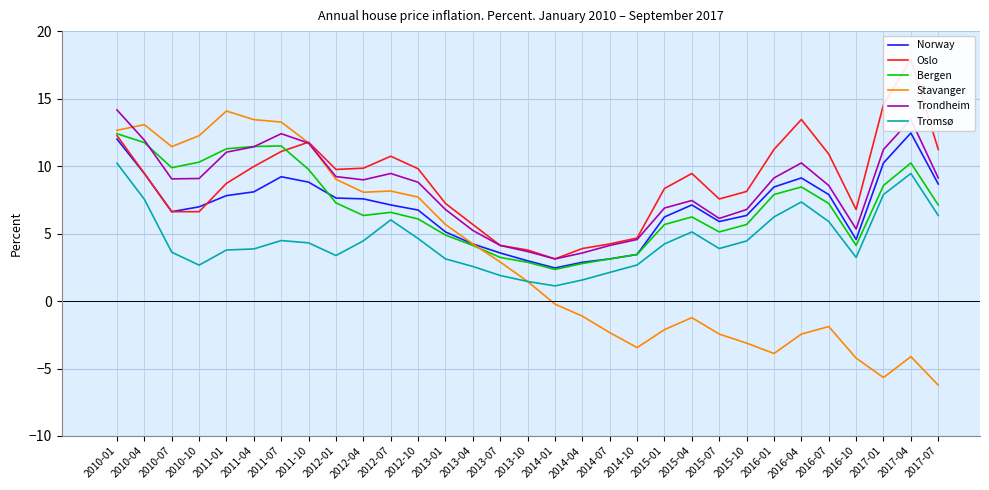

True or false: Norway has more than 2 points higher than both neighbors.

True